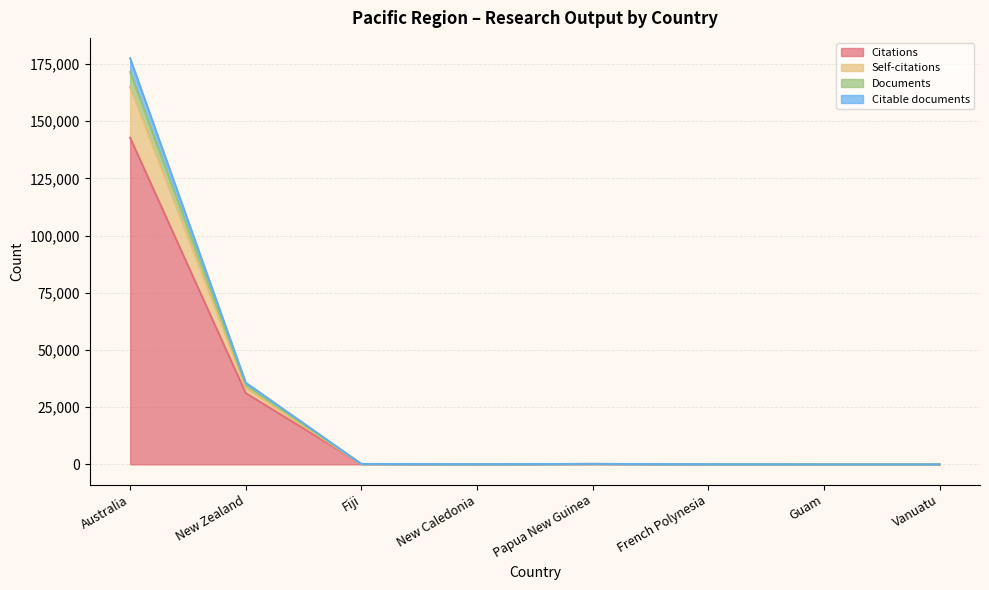

How many lines are shown in the chart?

4